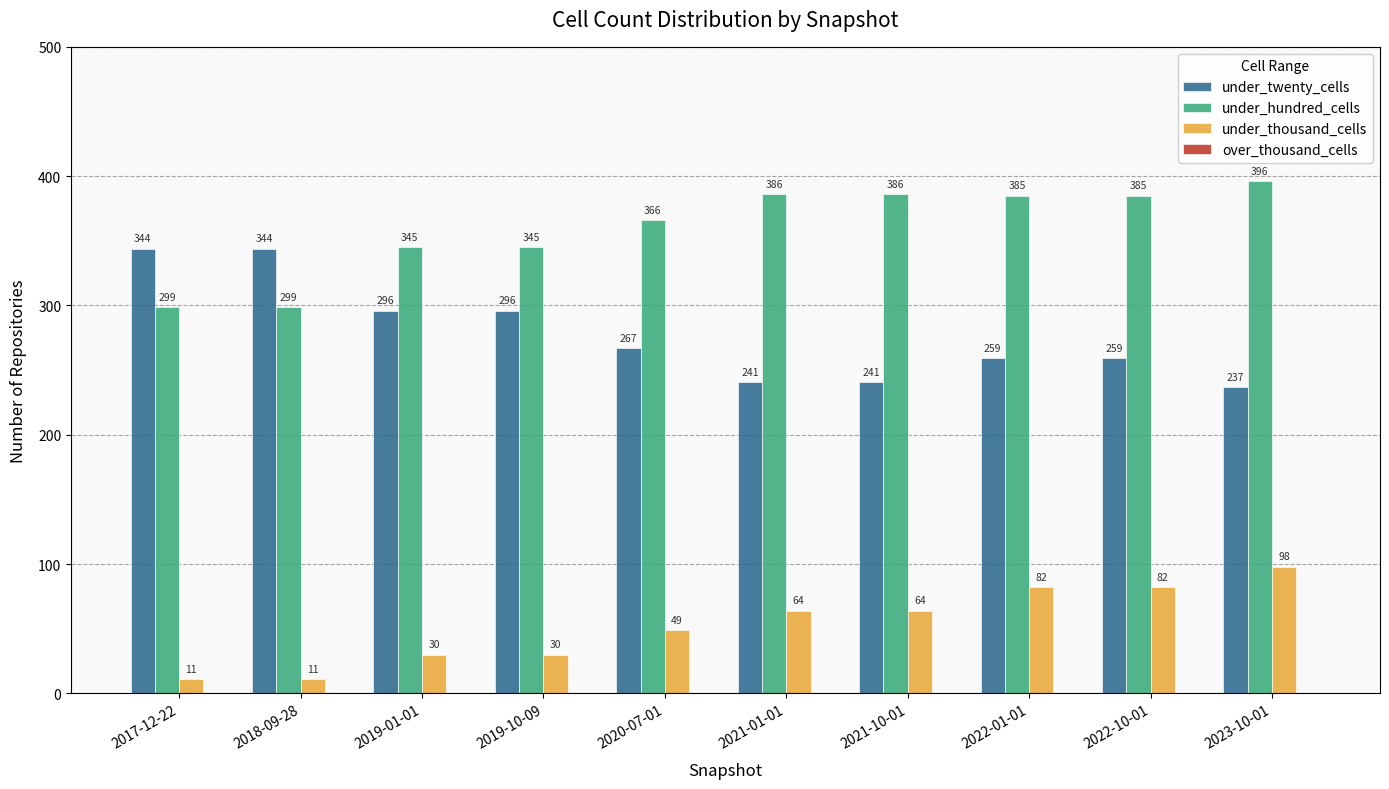

The value of under_hundred_cells at 2021-01-01 is 115. True or false?

False